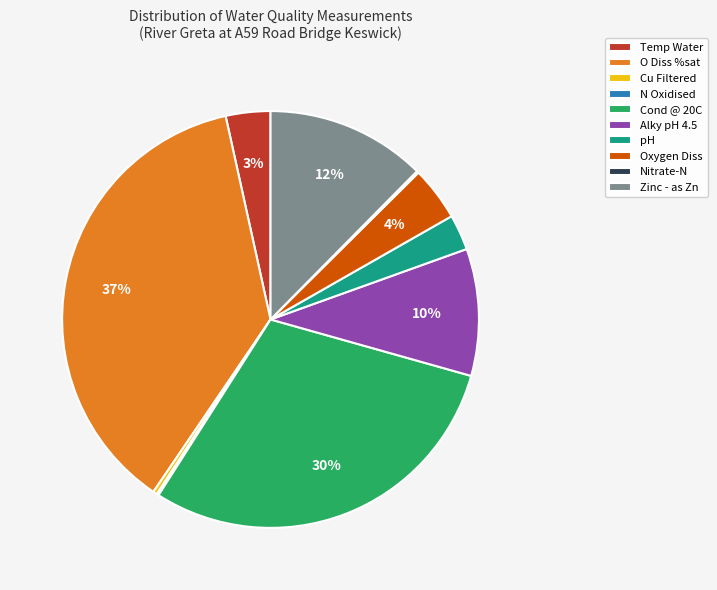

Is it true that Oxygen Diss is 19% of the pie?

False